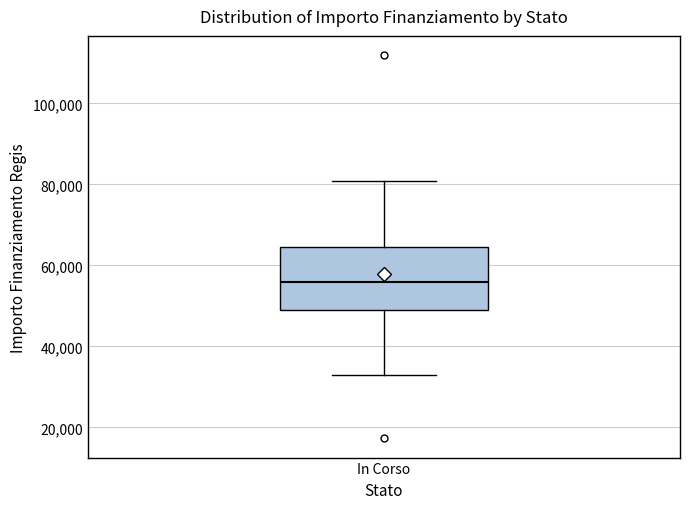

Read this box plot against the y-axis: the position of the median line, the range covered by the box, and the ends of both whiskers. The values are not printed on the chart, so give them approximately, as read against the axis.

median 56000, box 50000 to 64000, whiskers 32000 to 80000